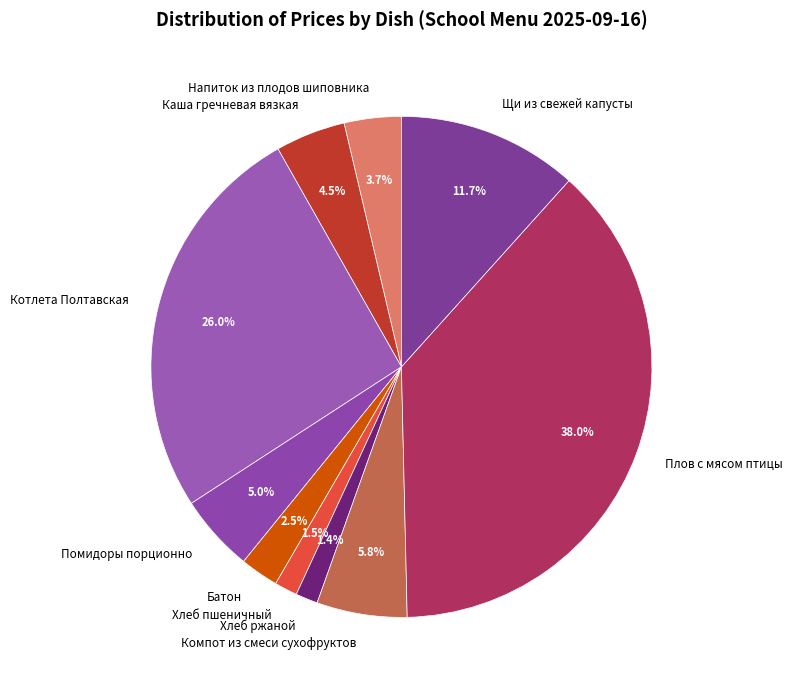

What percentage do Хлеб пшеничный and Каша гречневая вязкая together represent?

6.0%